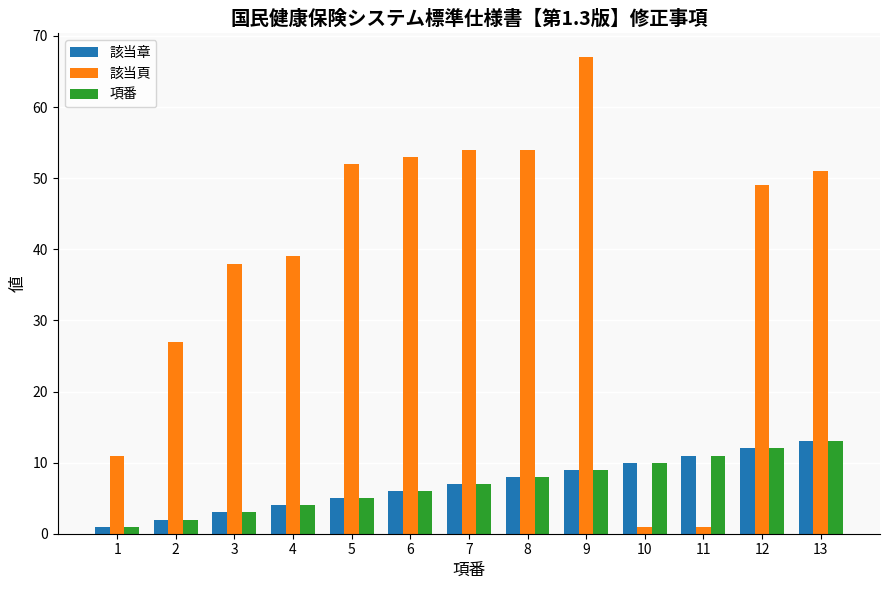

What is the sum of the 該当章 values at 11 and 6?

17